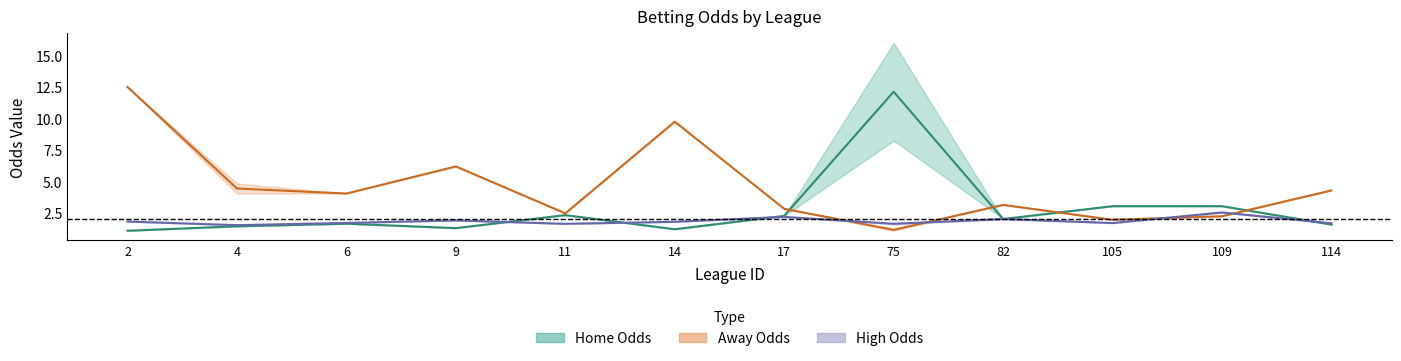

Reading left to right, list all the values displayed in this chart.

Home Odds Mid: 2=1.1	4=1.5	6=1.7	9=1.3	11=2.3	14=1.2	17=2.3	75=12.1	82=2.0	105=3.0	109=3.0	114=1.6
Away Odds Mid: 2=12.5	4=4.4	6=4.0	9=6.2	11=2.5	14=9.8	17=2.8	75=1.2	82=3.1	105=2.0	109=2.2	114=4.3
High Odds Mid: 2=1.8	4=1.5	6=1.7	9=1.9	11=1.6	14=1.8	17=2.2	75=1.6	82=2.0	105=1.7	109=2.5	114=1.7